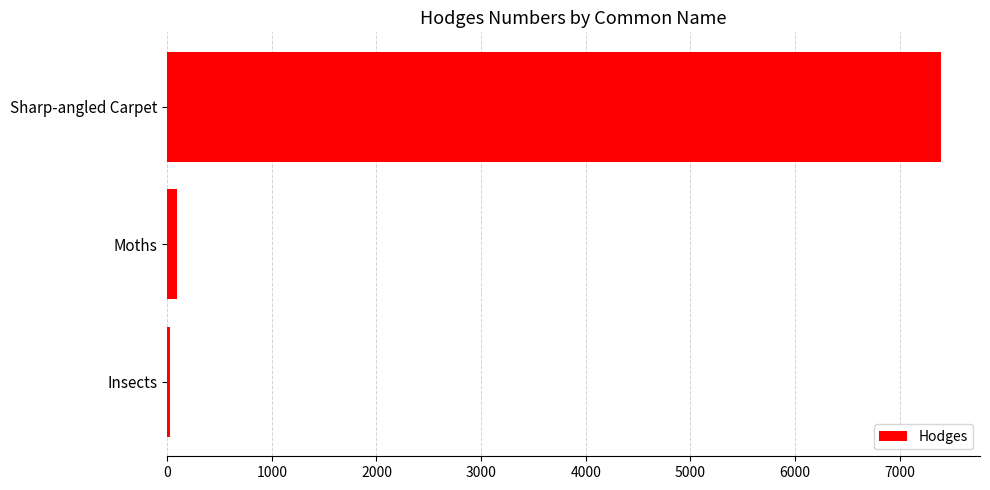

What is the greatest value displayed?

7399.0